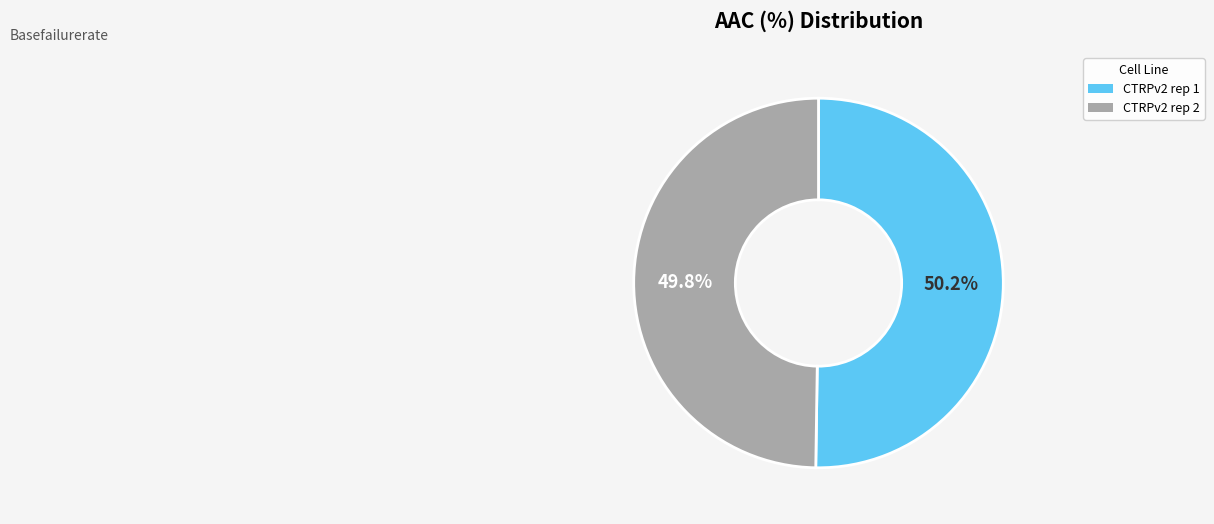

Is there any slice that represents more than half of the pie?

Yes